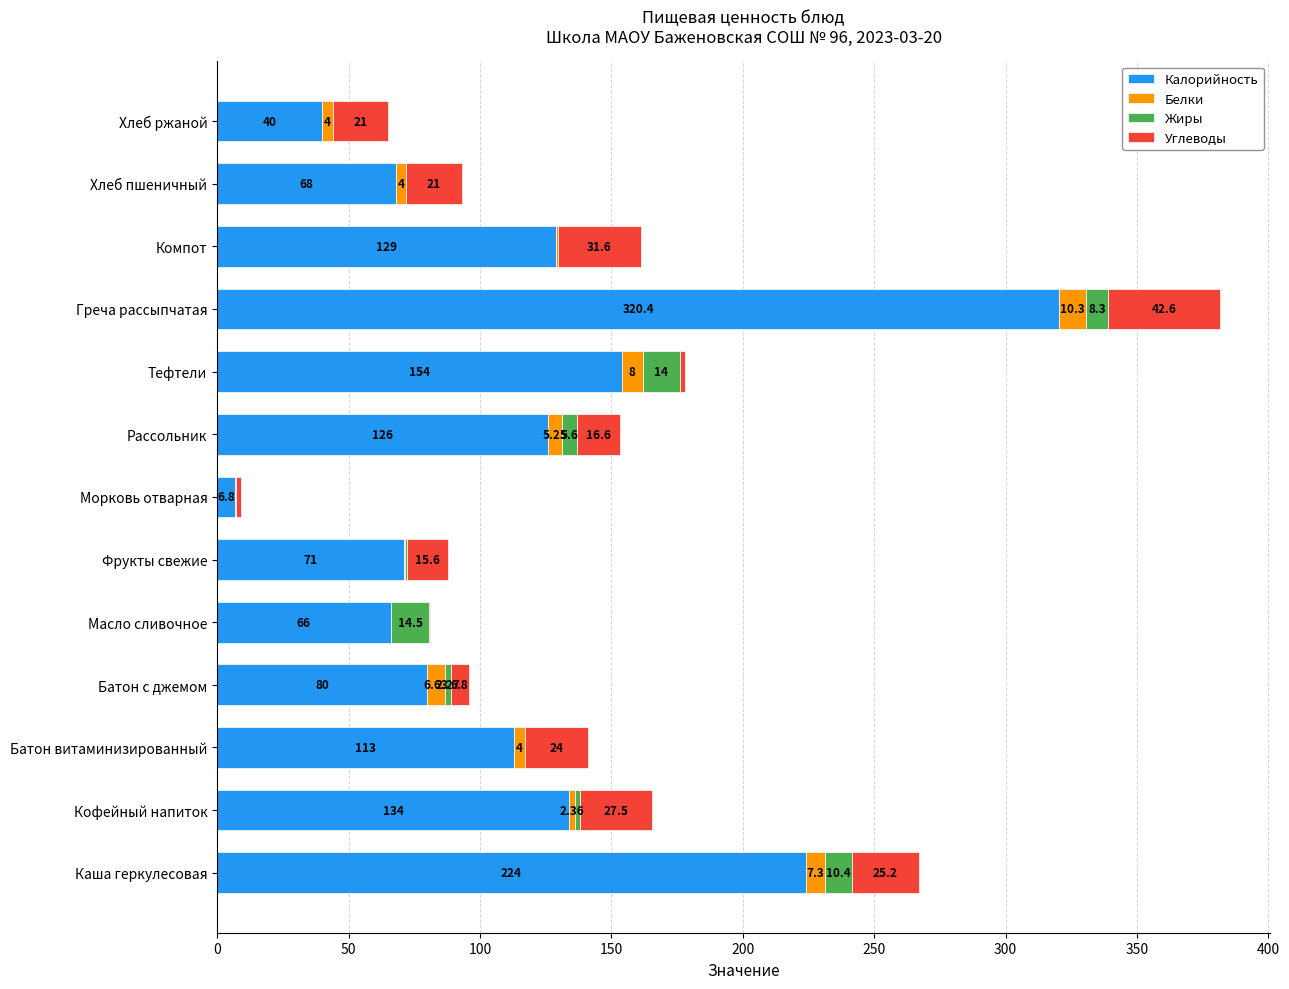

How many data points does each series have?

13